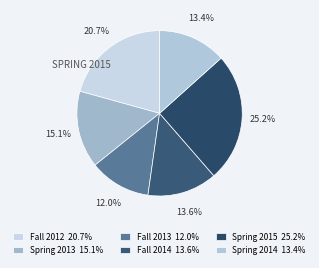

Which category has the biggest portion of the pie?

Spring 2015 25.2%